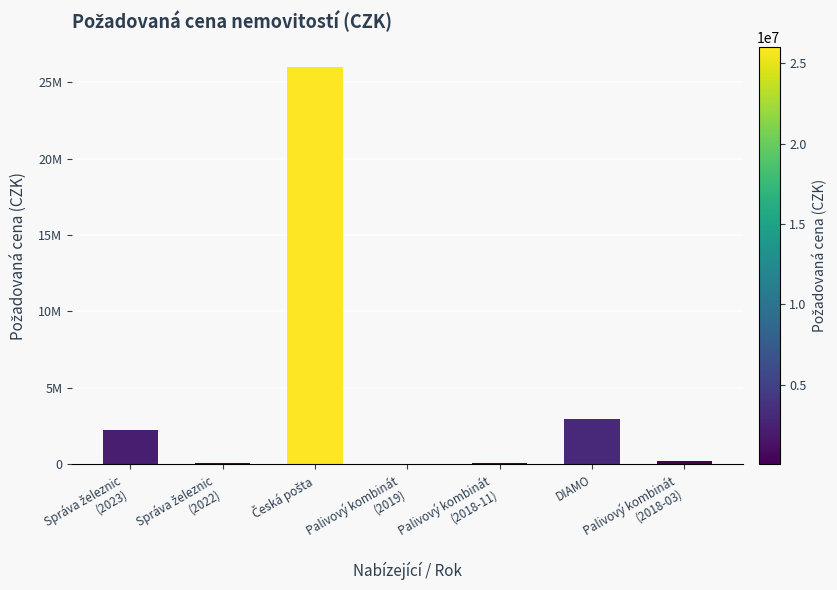

What is the value of the 5th bar from the left?

95800